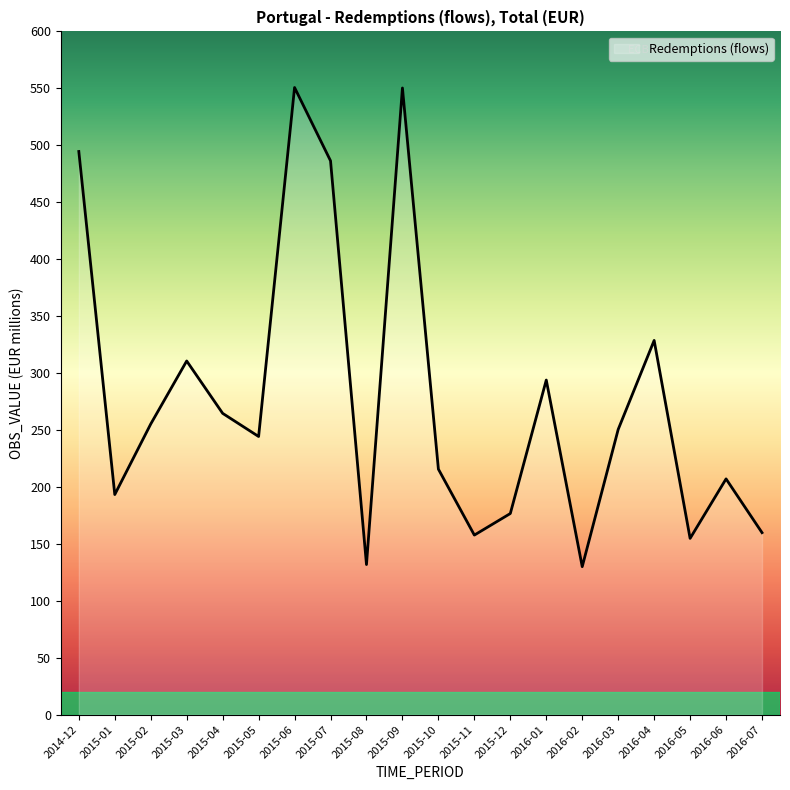

Is this an area chart (filled region under the line)?

No